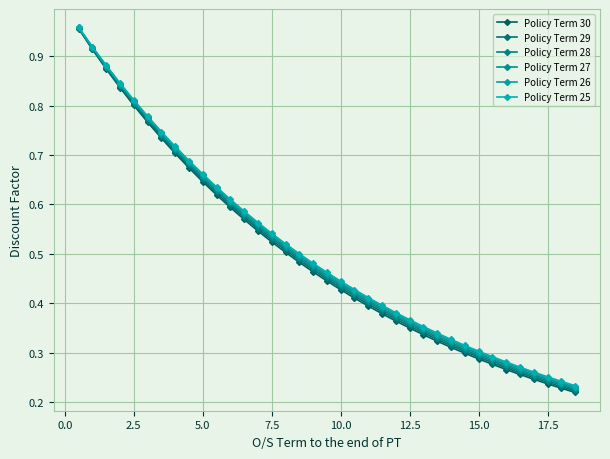

How many distinct data groups are displayed?

6